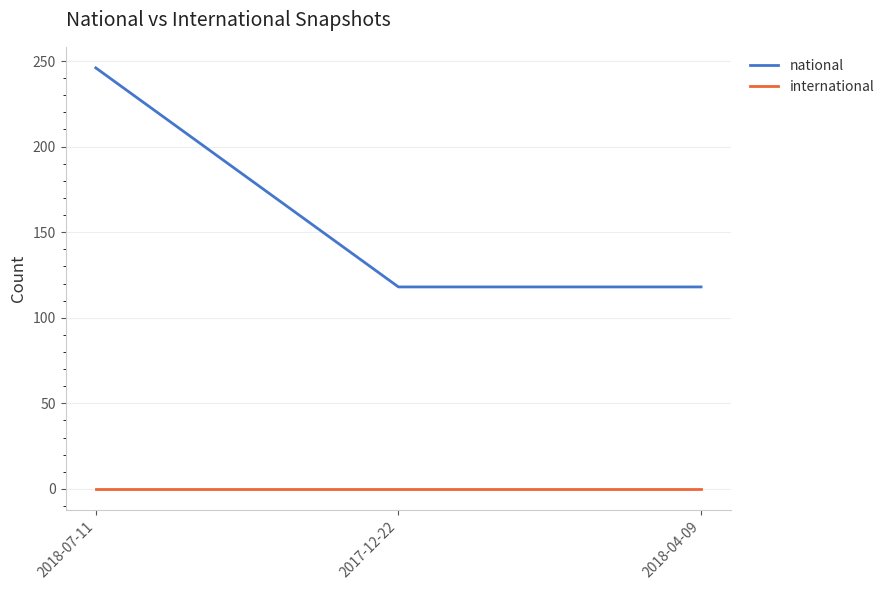

List the series in order of their peak value, highest first.

national, international